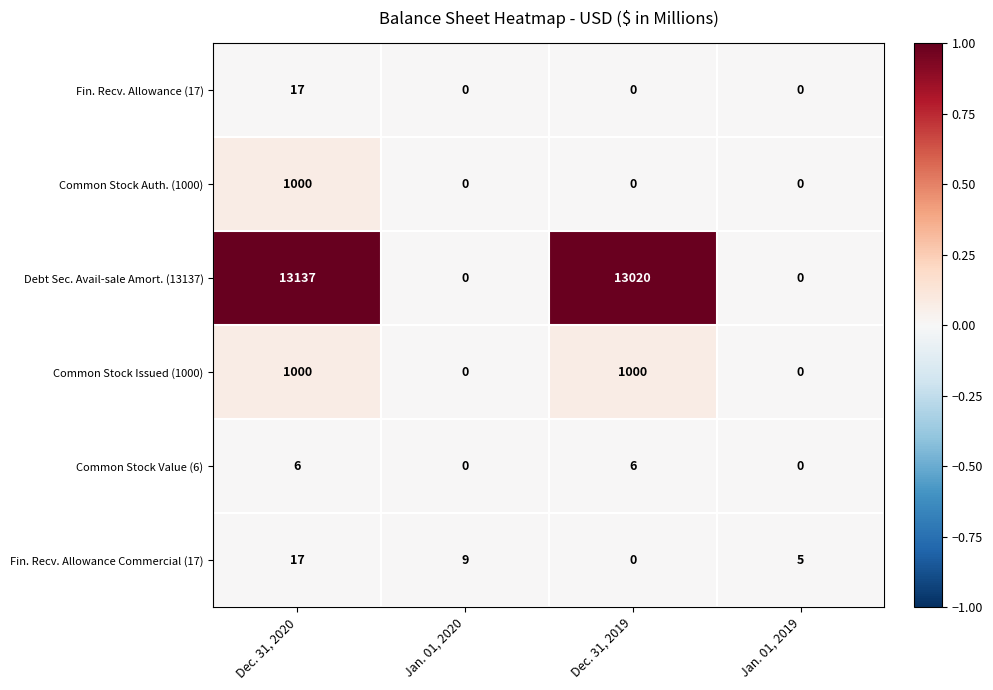

At which category is the sum across all series the highest?

Dec. 31, 2020